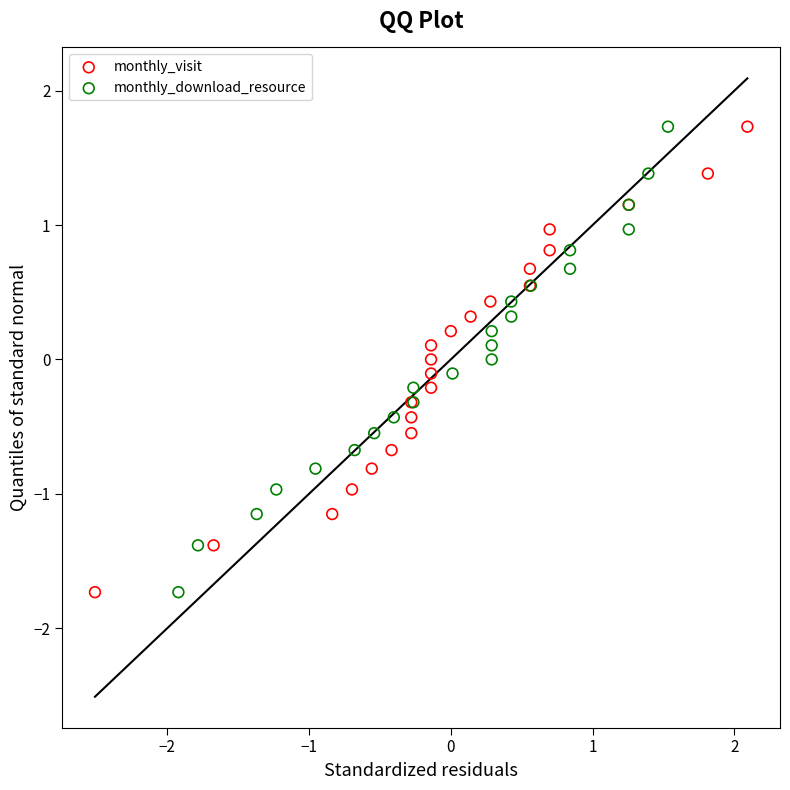

What are all the series names shown in the legend?

monthly_visit, monthly_download_resource